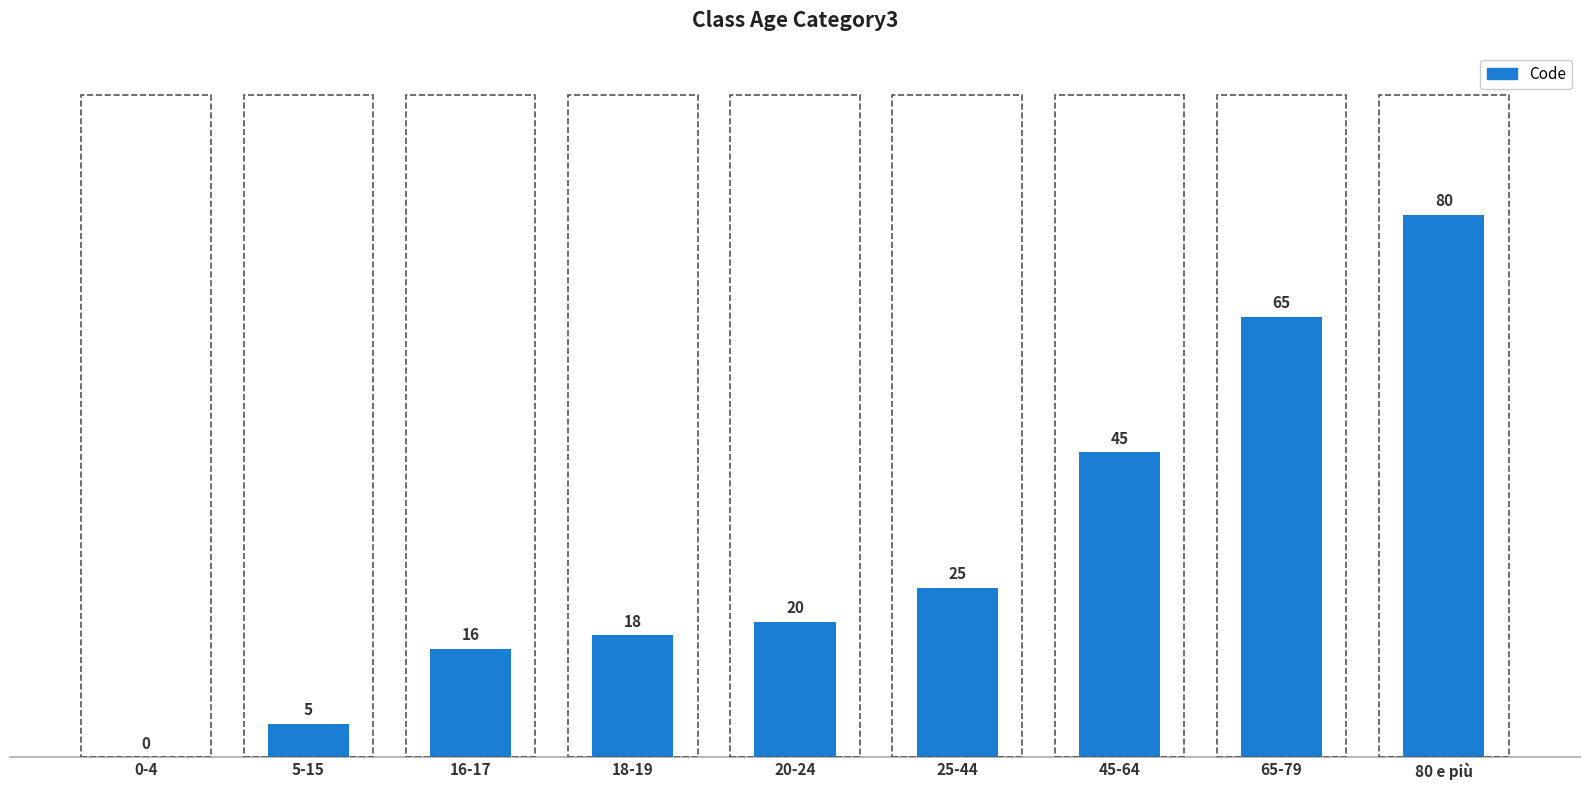

True or false: the data shows 0 at 0-4.

True